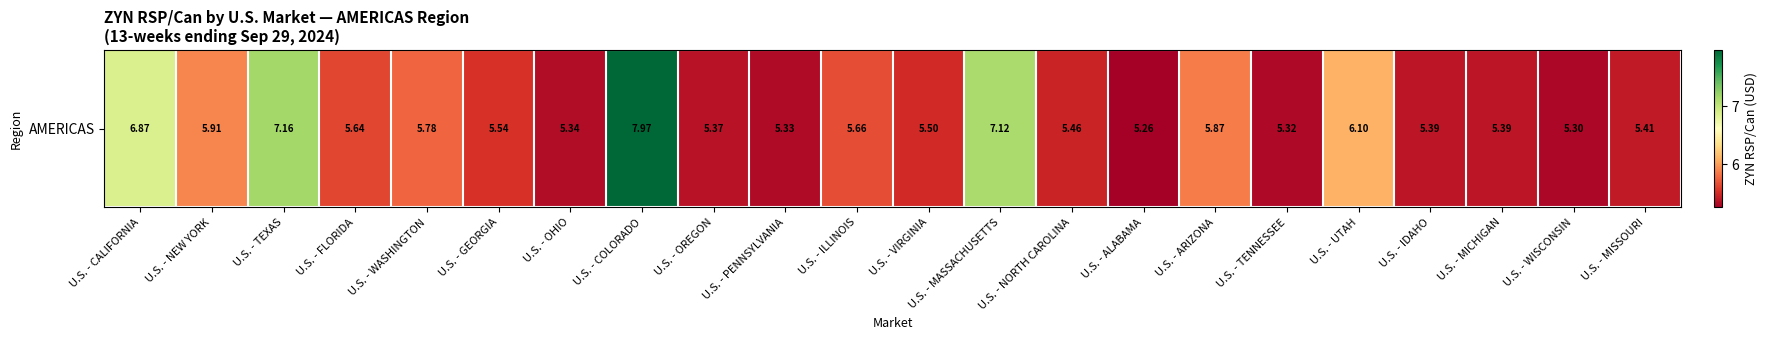

What is the change in value from U.S. - COLORADO to U.S. - MICHIGAN?

-2.6